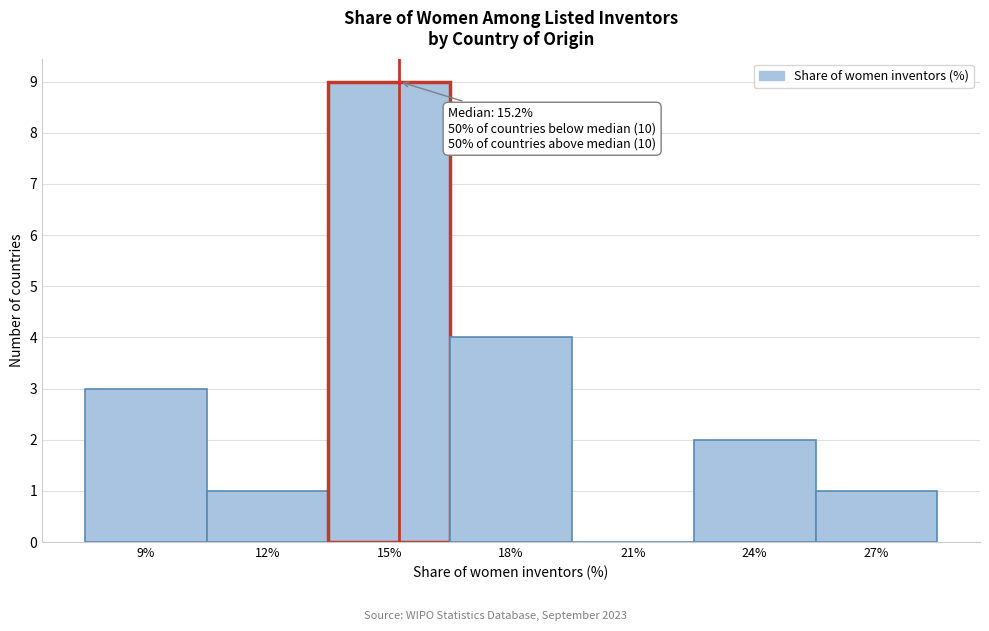

Over which range of the x-axis is the bar tallest?

13.5 to 16.5